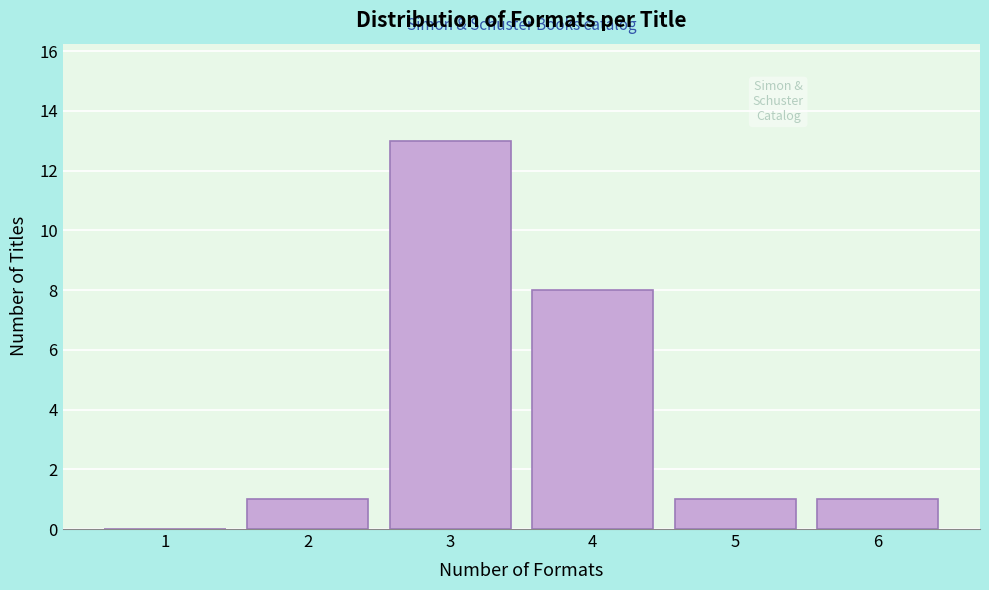

Reading right to left, transcribe all the data shown in this chart.

6=1	5=1	4=8	3=13	2=1	1=0